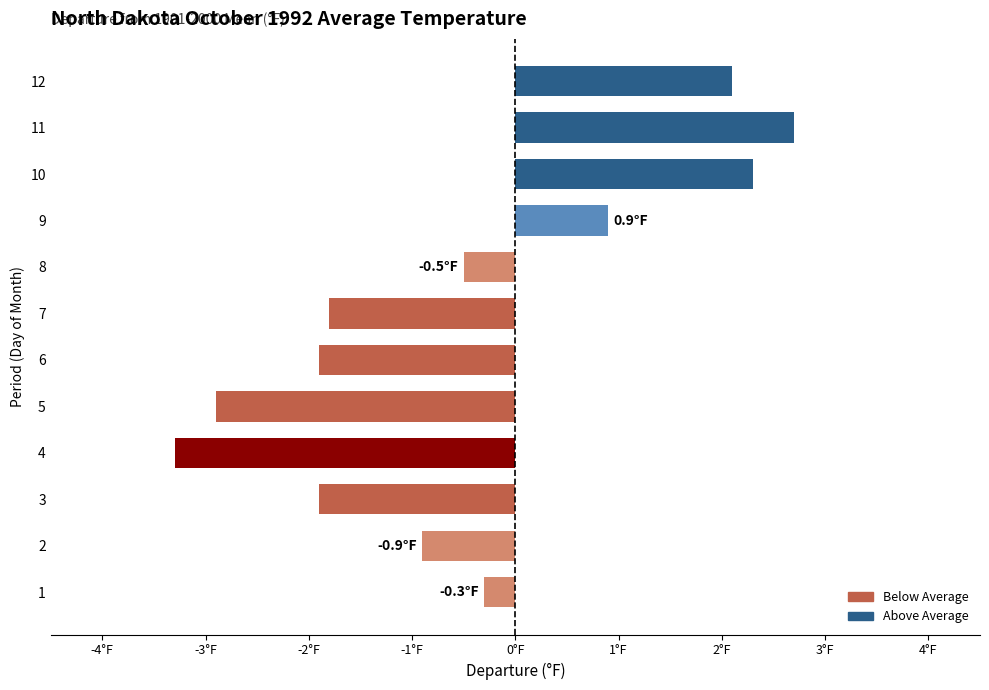

List the labels in order of value, smallest first.

4, 5, 3, 6, 7, 2, 8, 1, 9, 12, 10, 11